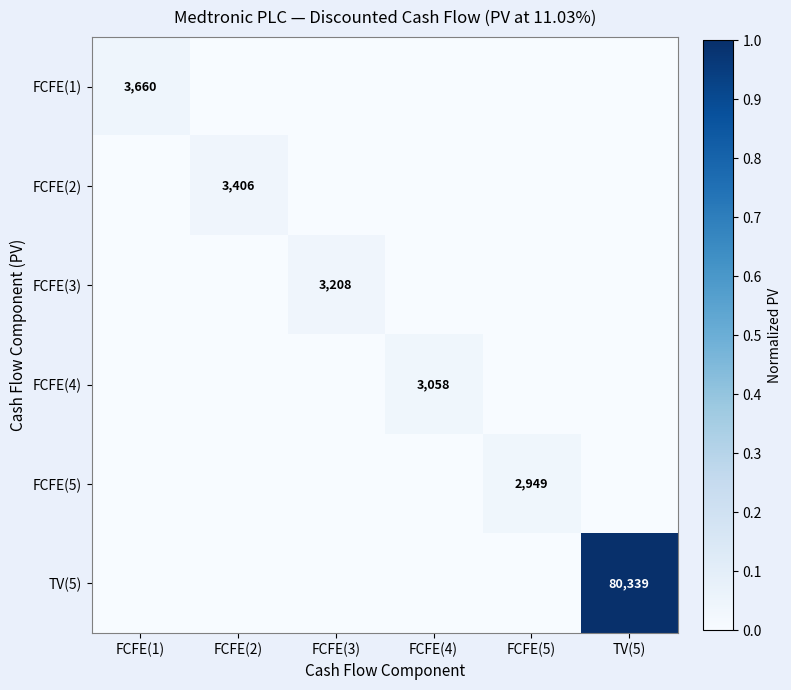

Which label corresponds to the largest value in the chart?

TV(5)